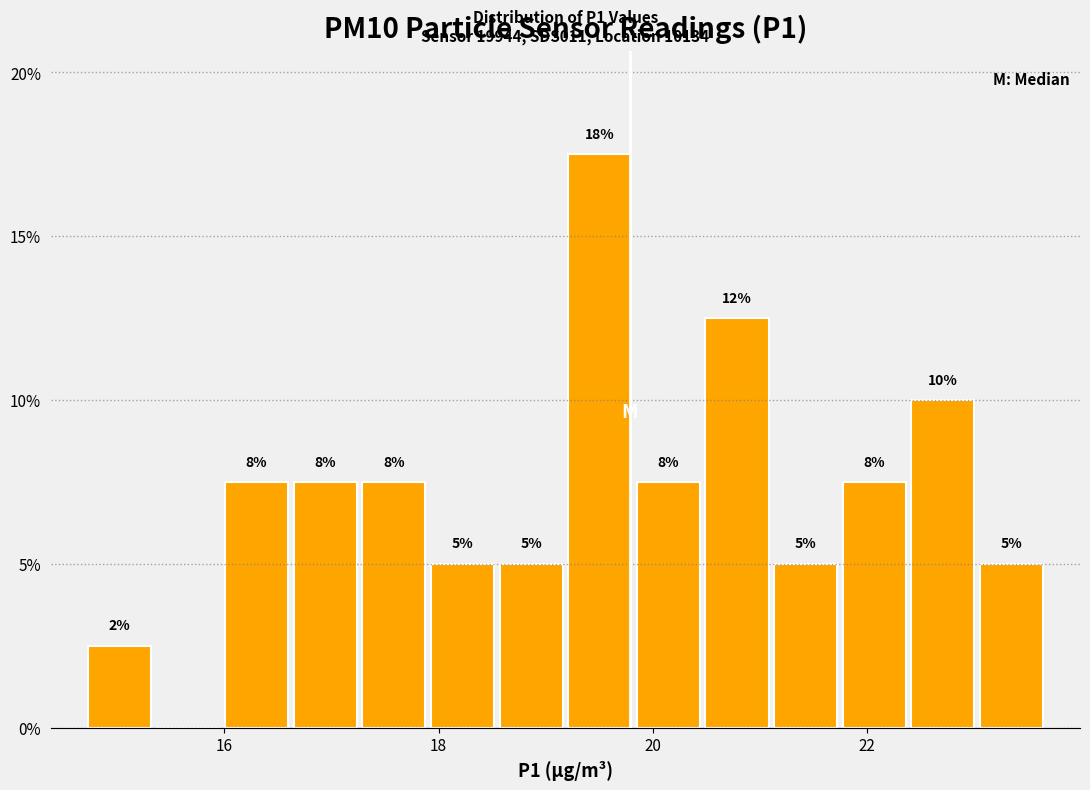

Read against the x-axis, roughly where is the centre of the tallest bar?

19.6